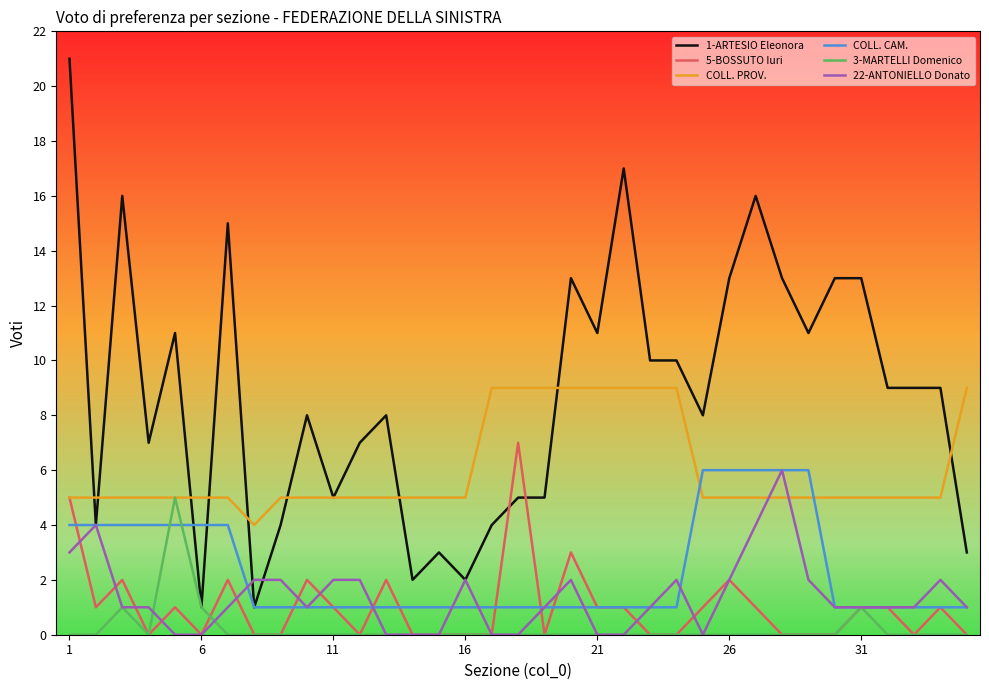

What is the maximum value for COLL. PROV.?

9